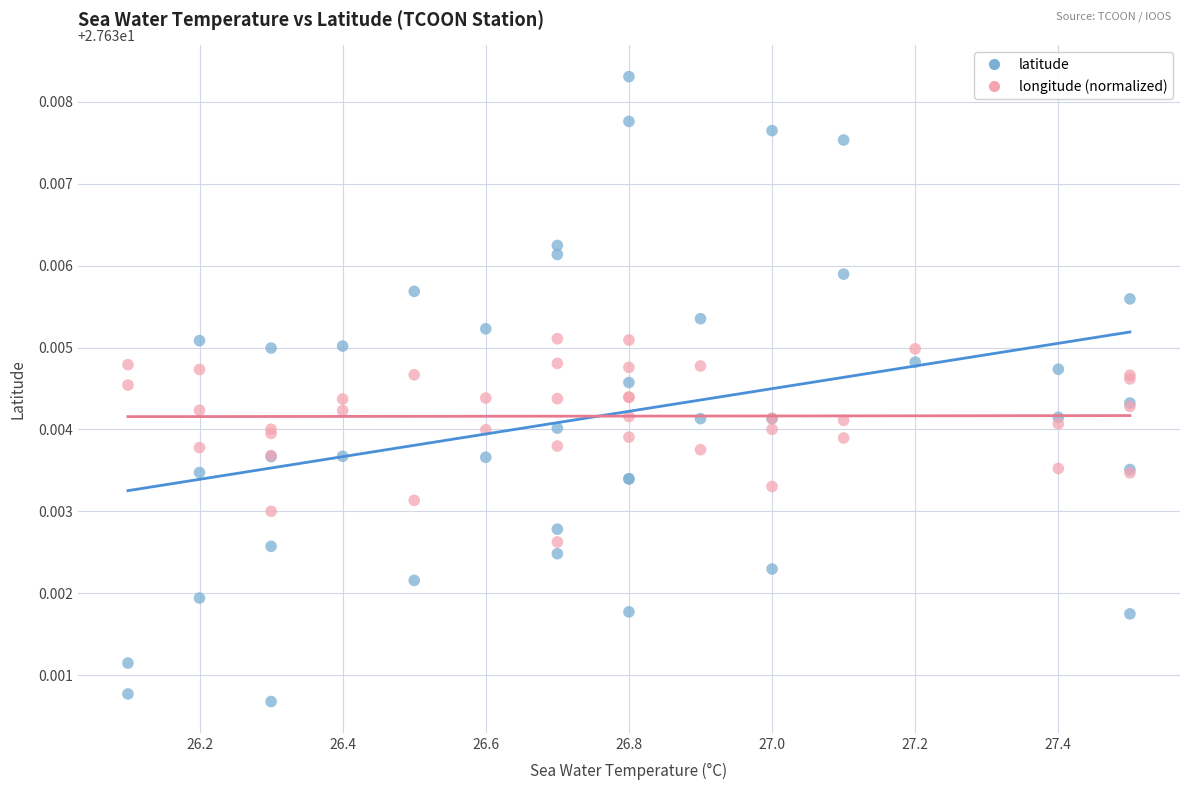

Which series reaches the minimum Y coordinate?

latitude